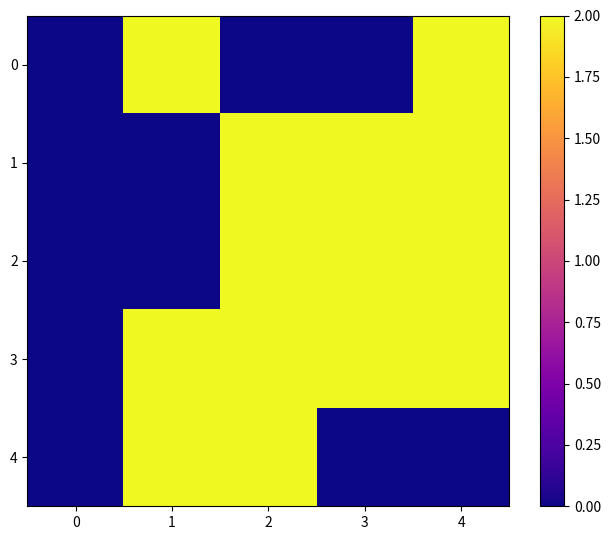

What is the spread (max minus min) of values at 3?

2